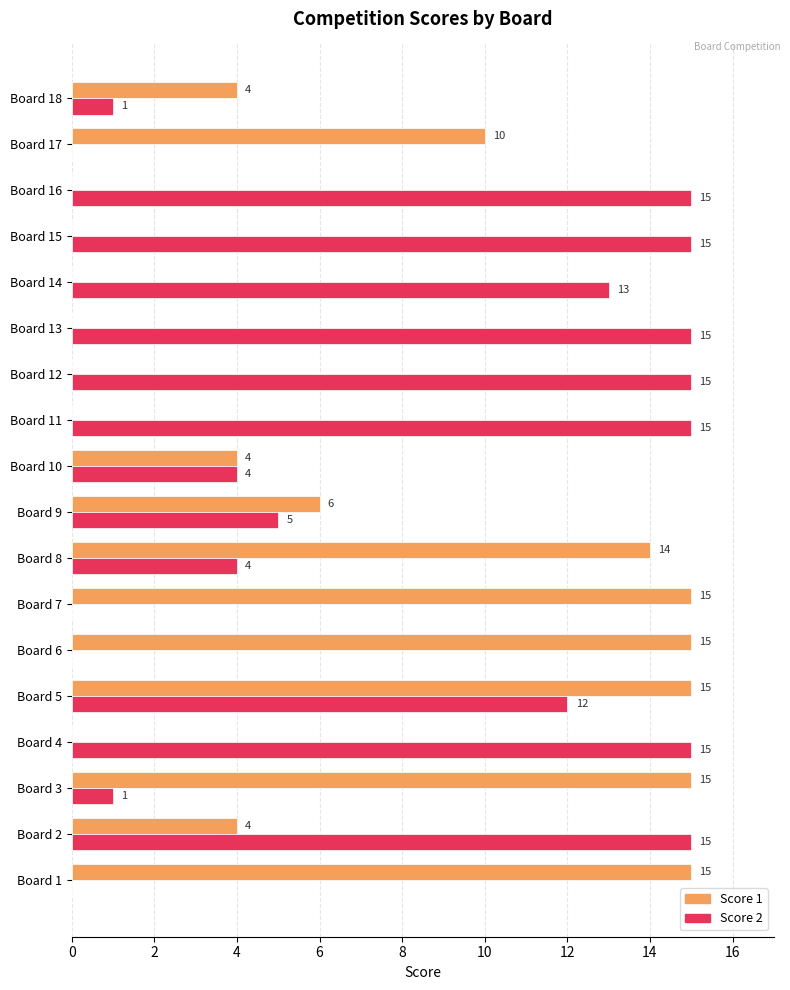

What is the sum of all Score 1 values?

117